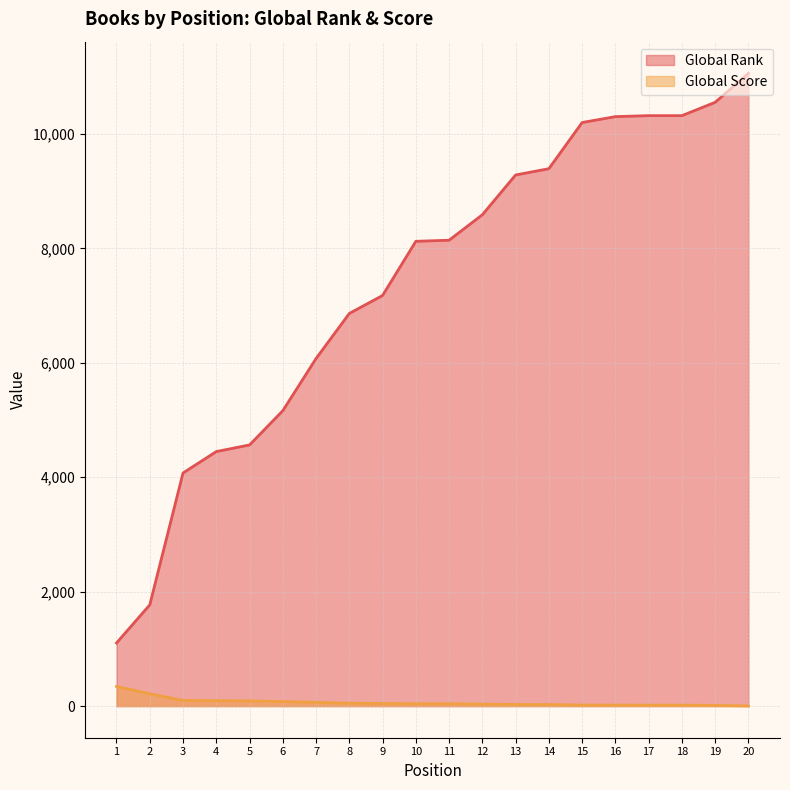

At which category does the chart reach its minimum across all series?

20